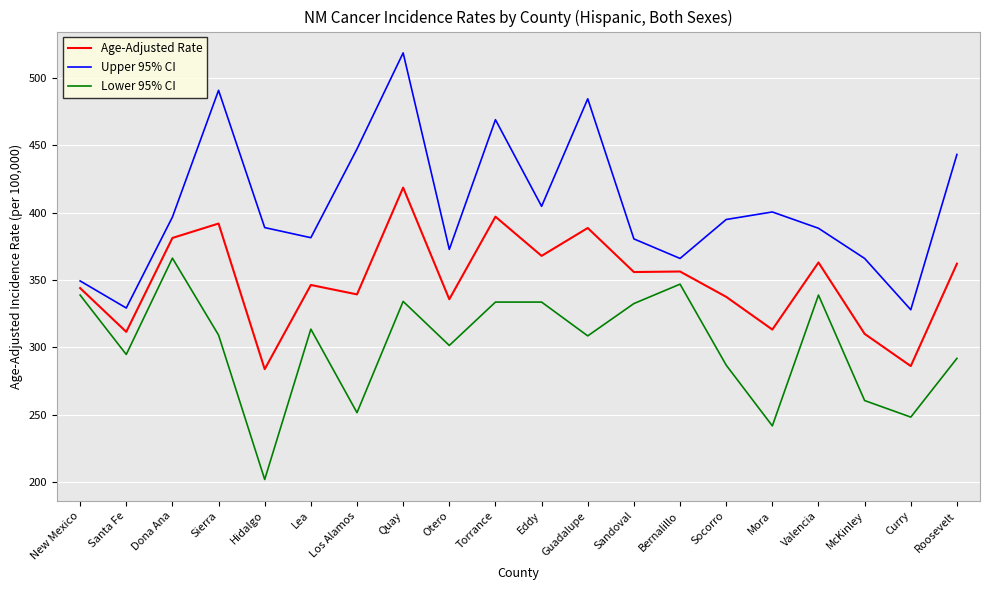

At which category does Lower 95% CI reach its first local valley?

Santa Fe